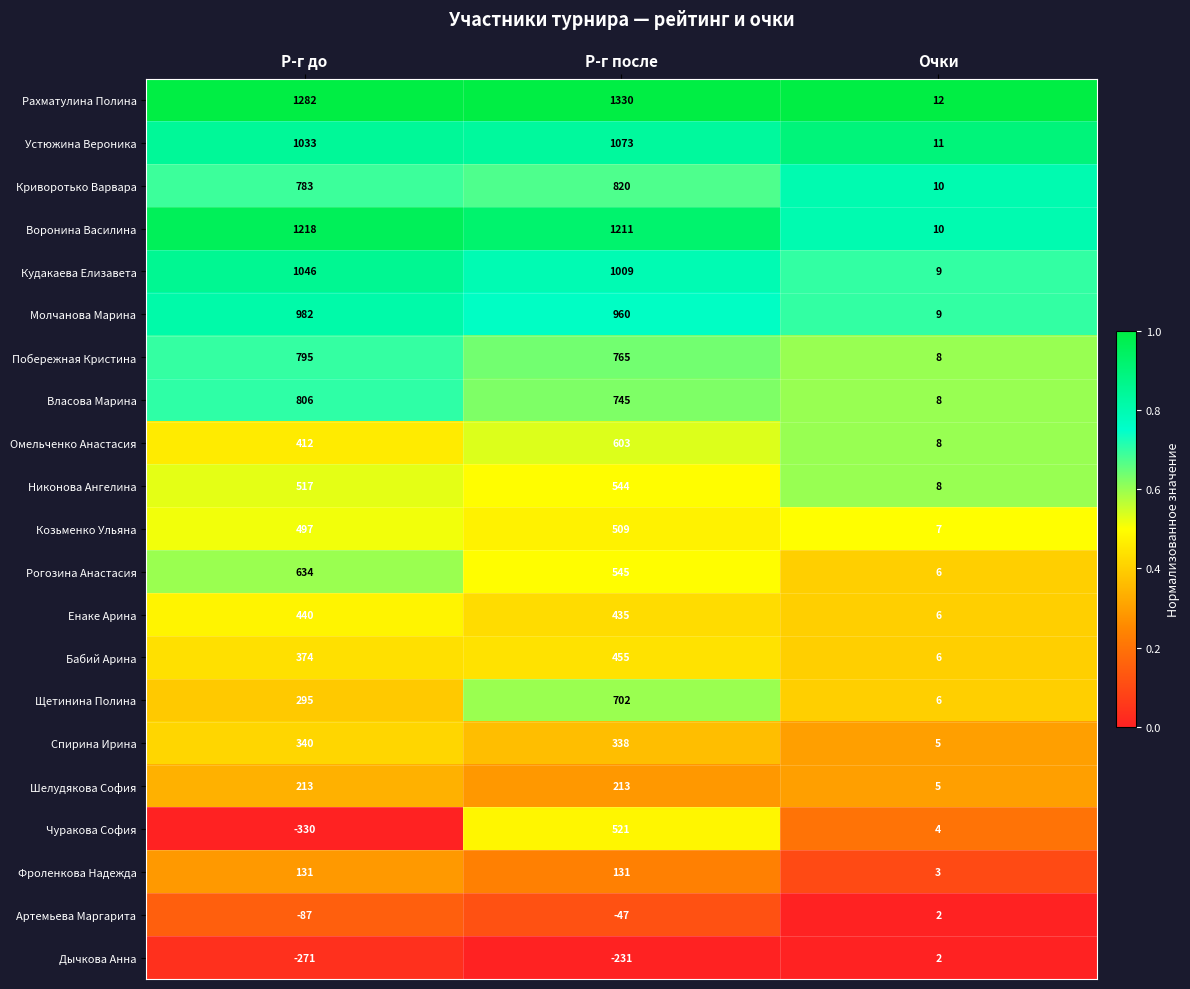

The value of Фроленкова Надежда at Р-г после is 77. True or false?

False